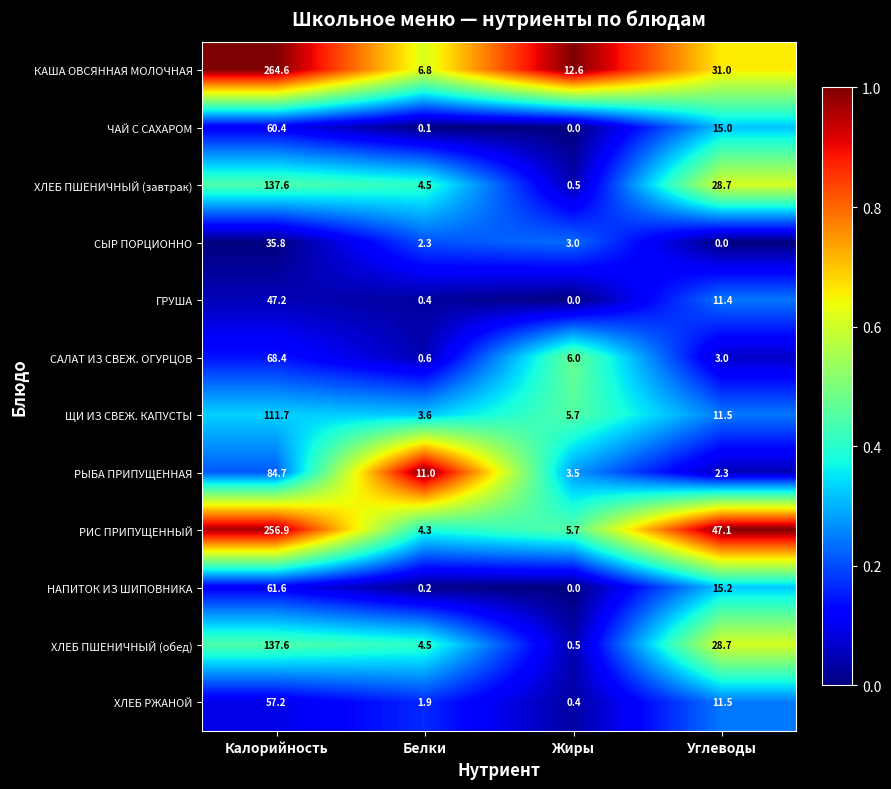

What is the spread (max minus min) of values at Углеводы?

47.1